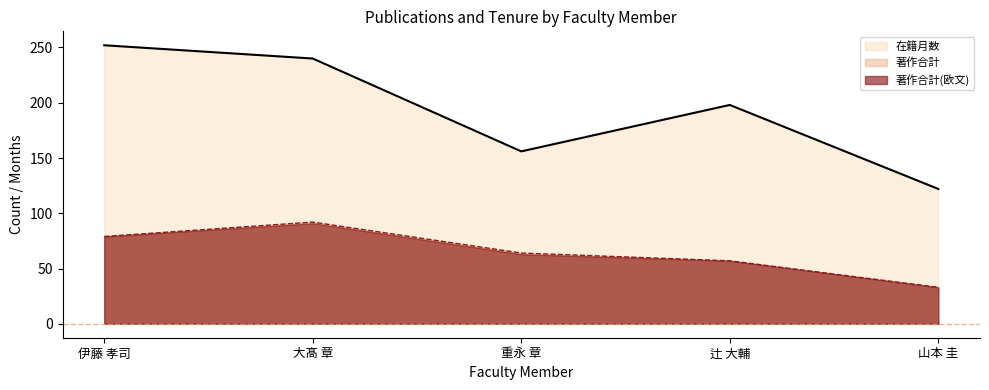

Reading left to right, what are all the values shown in this chart?

在籍月数: 伊藤 孝司=252	大髙 章=240	重永 章=156	辻 大輔=198	山本 圭=122
著作合計: 伊藤 孝司=79	大髙 章=92	重永 章=64	辻 大輔=57	山本 圭=33
著作合計(欧文): 伊藤 孝司=79	大髙 章=91	重永 章=63	辻 大輔=57	山本 圭=33